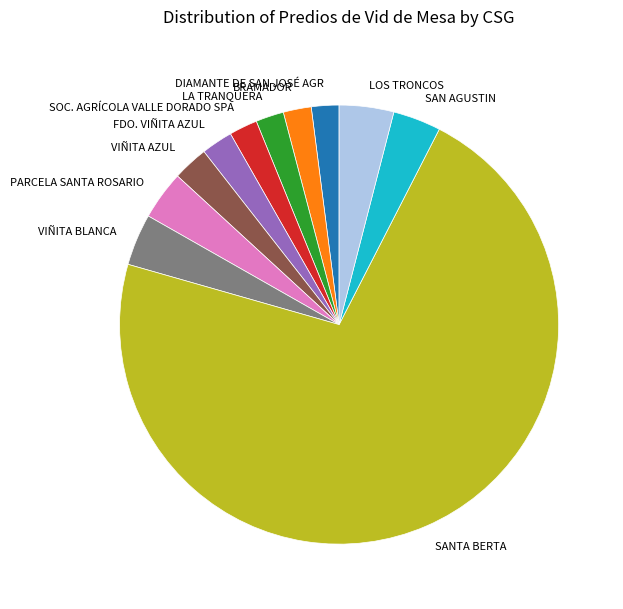

Does any single category account for the majority?

Yes